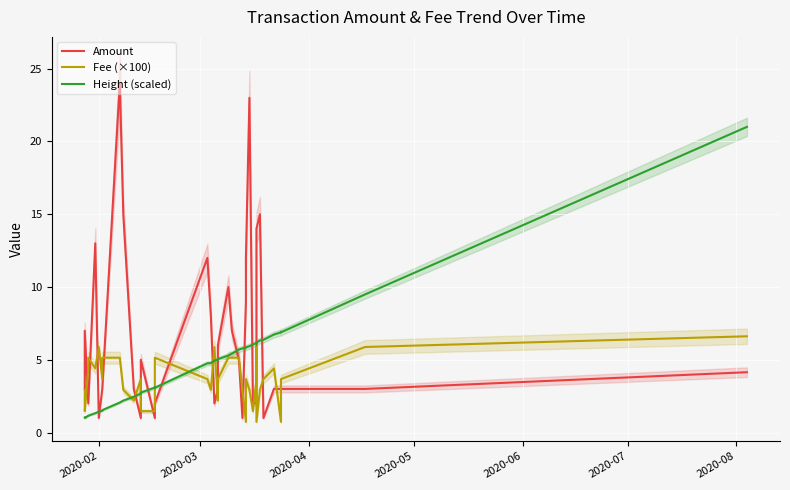

Which series has the largest total across all categories?

Amount